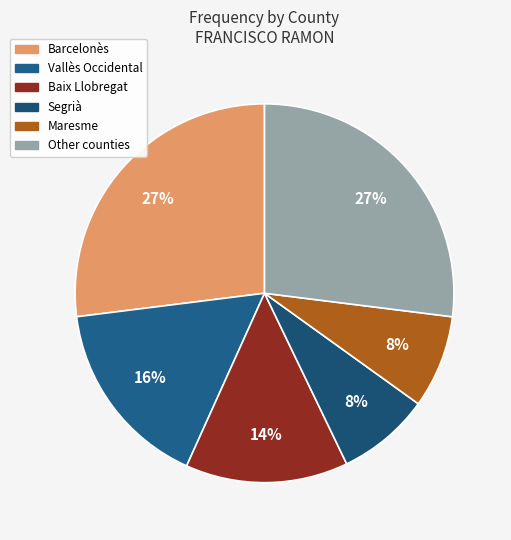

How many segments does this pie chart have?

6